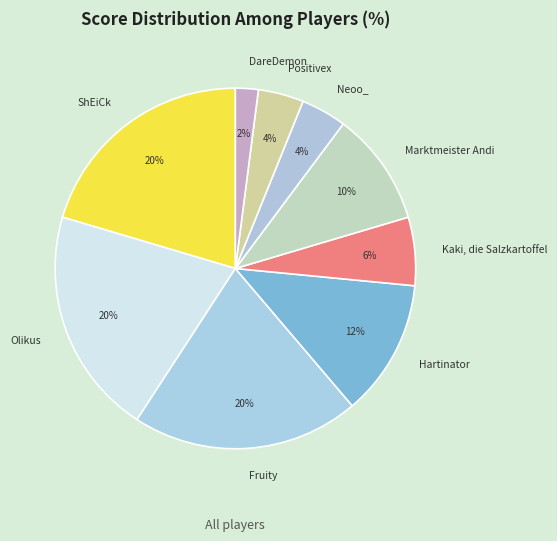

Is there a majority slice in this chart?

No